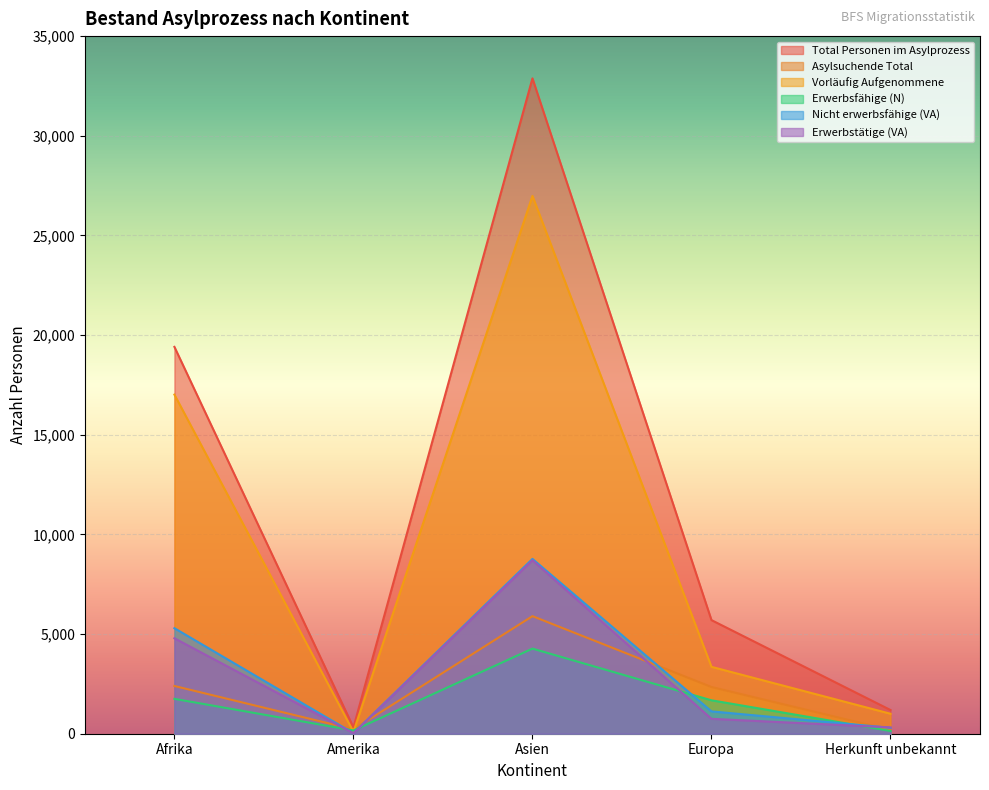

Between Herkunft unbekannt and Amerika, which is larger?

Herkunft unbekannt